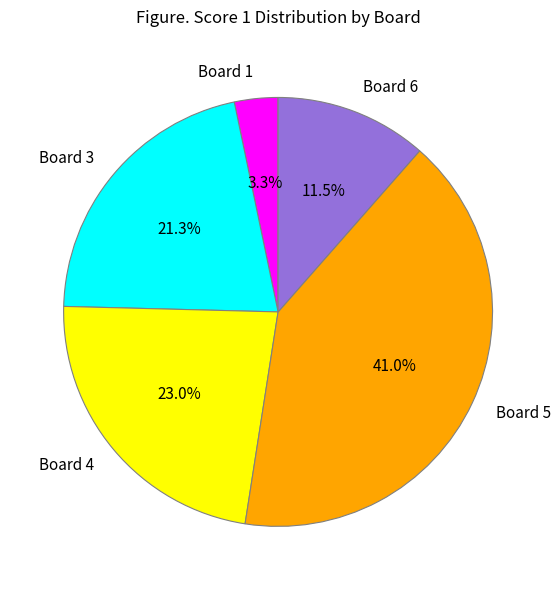

To the nearest percent, what is the difference between the largest and smallest slice percentages?

38%